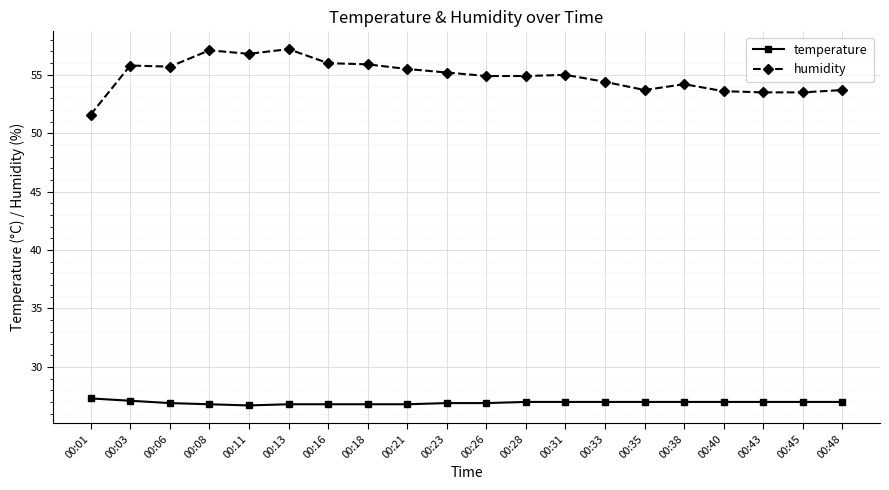

What is the average value of the temperature series?

26.9